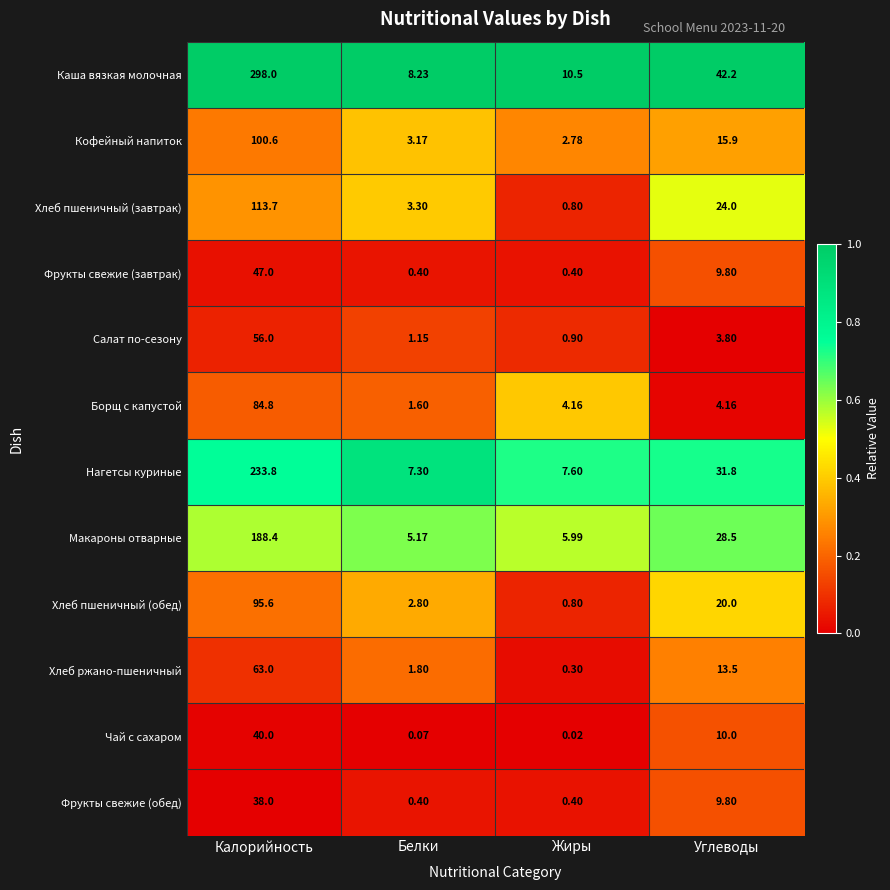

At which label does Салат по-сезону reach its peak?

Калорийность